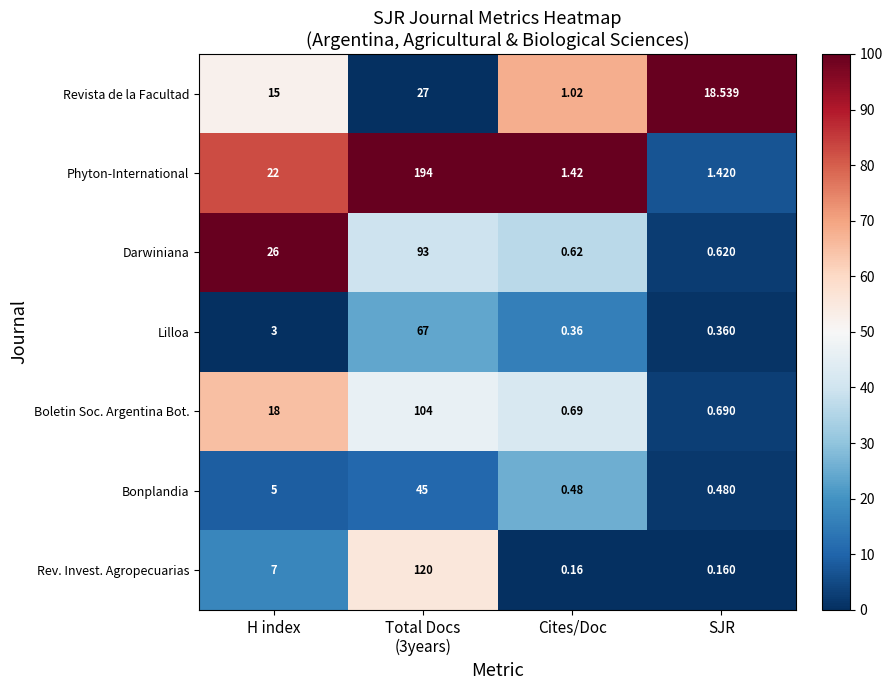

Rank the series at H index from lowest to highest value.

Lilloa, Bonplandia, Rev. Invest. Agropecuarias, Revista de la Facultad, Boletin Soc. Argentina Bot., Phyton-International, Darwiniana